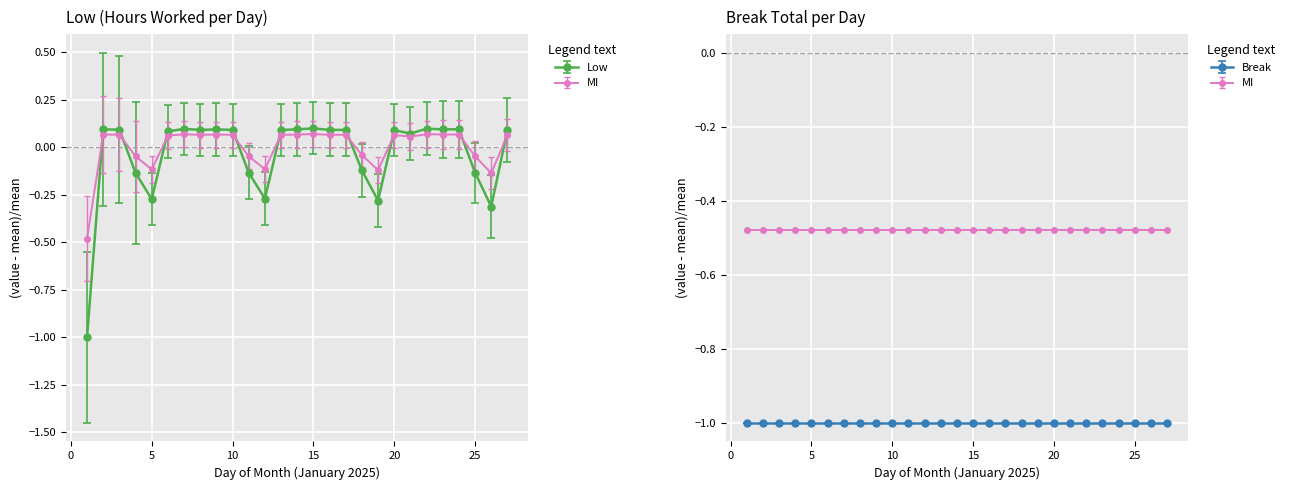

What is the smallest value displayed?

-1.0